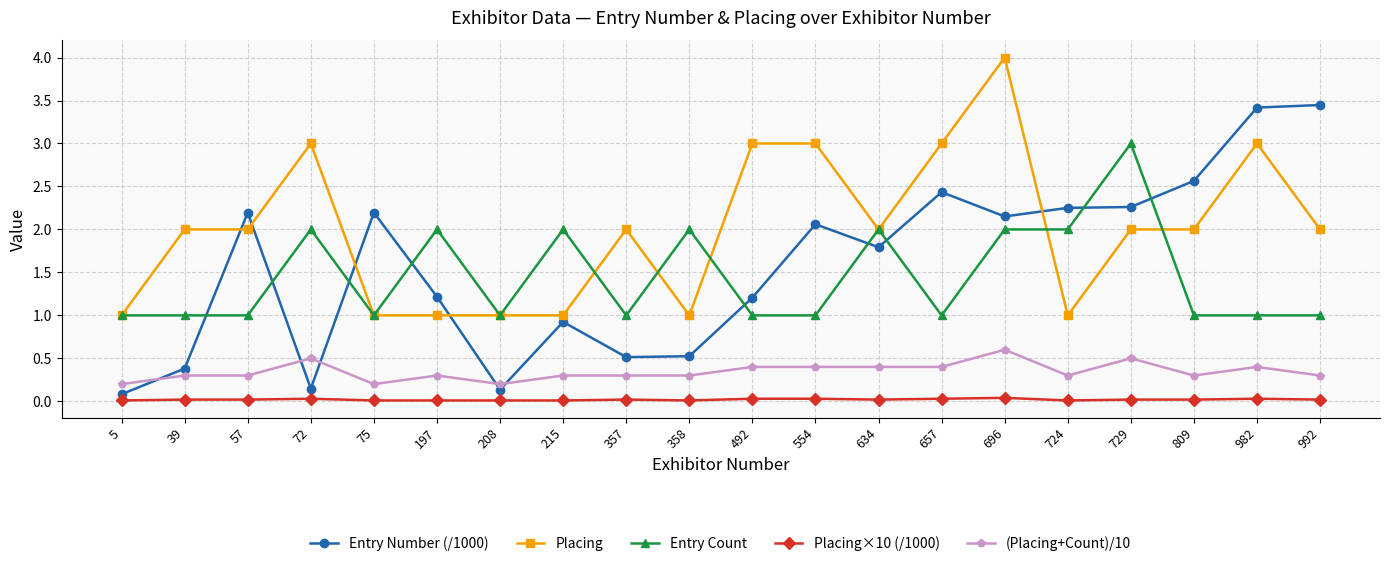

Rank the series by their maximum value, from lowest to highest.

Placing×10 (/1000), (Placing+Count)/10, Entry Count, Entry Number (/1000), Placing